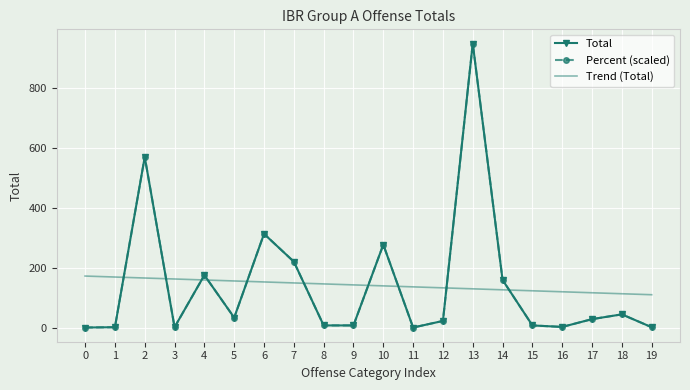

True or false: Trend (Total) and Total cross at least once.

True